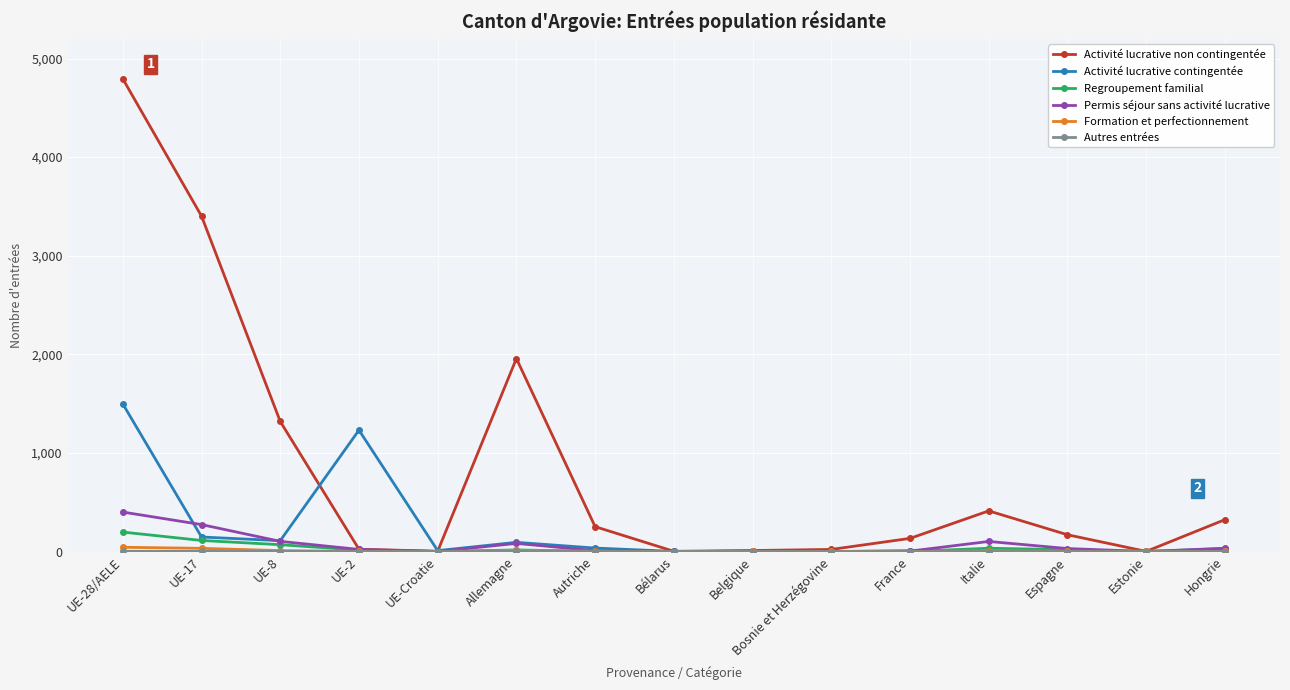

What is the spread (max minus min) of values at UE-28/AELE?

4792